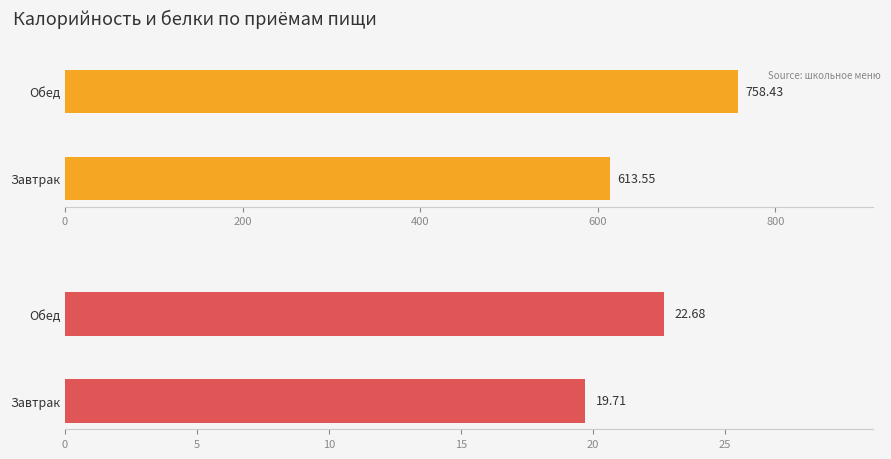

What is the sum of all Калорийность values?

1372.0